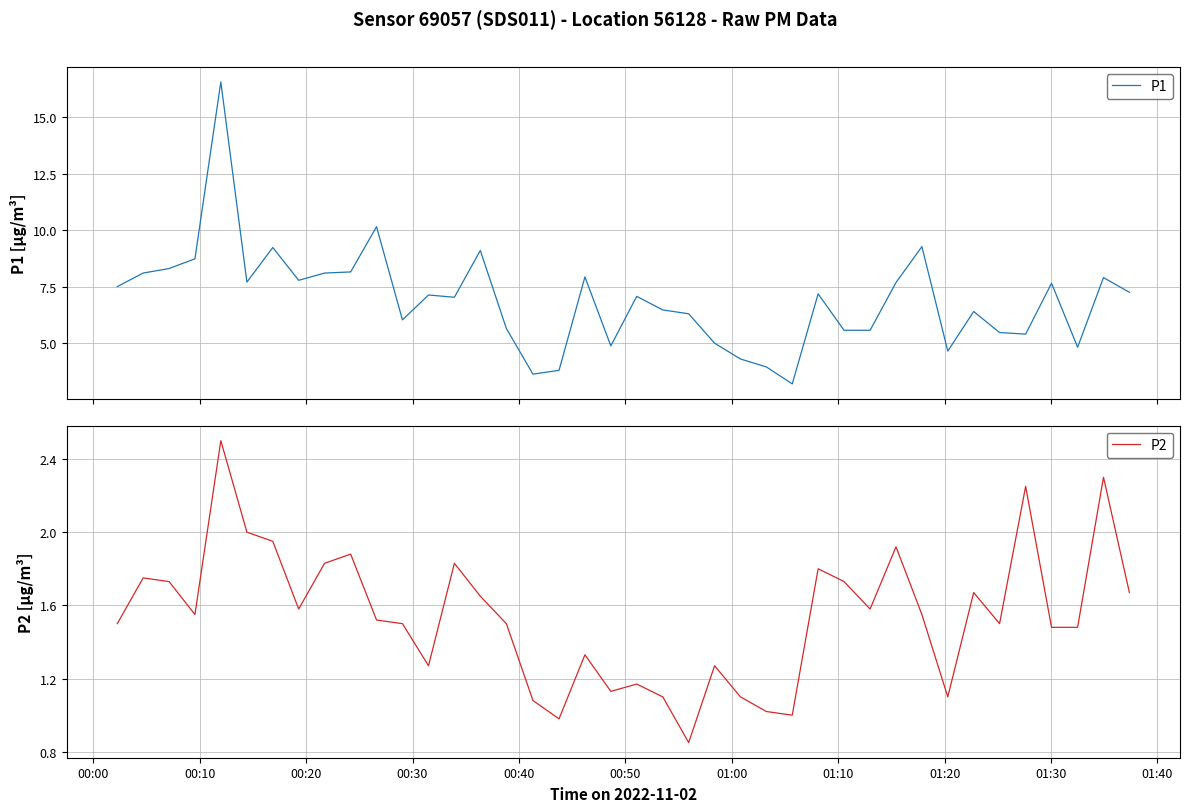

Reading left to right, what are all the values shown in this chart?

P1: 7.5	8.1	8.3	8.7	16.6	7.7	9.2	7.8	8.1	8.2	10.2	6.0	7.1	7.0	9.1	5.7	3.6	3.8	7.9	4.9	7.1	6.5	6.3	5.0	4.3	4.0	3.2	7.2	5.6	5.6	7.7	9.3	4.7	6.4	5.5	5.4	7.7	4.8	7.9	7.2
P2: 1.5	1.8	1.7	1.6	2.5	2.0	1.9	1.6	1.8	1.9	1.5	1.5	1.3	1.8	1.6	1.5	1.1	1.0	1.3	1.1	1.2	1.1	0.8	1.3	1.1	1.0	1.0	1.8	1.7	1.6	1.9	1.6	1.1	1.7	1.5	2.2	1.5	1.5	2.3	1.7